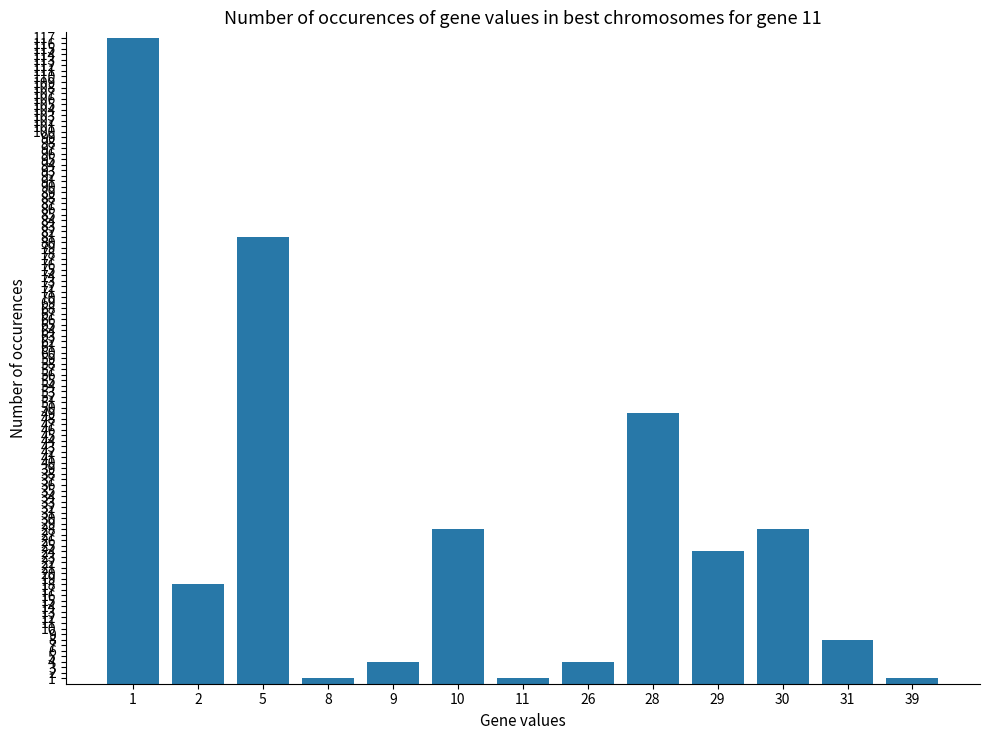

Approximately how many times larger is the value at 5 compared to 26?

20.2